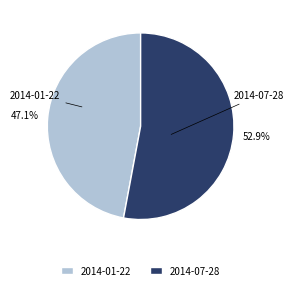

To the nearest percent, what is the difference between the largest and smallest slice percentages?

6%